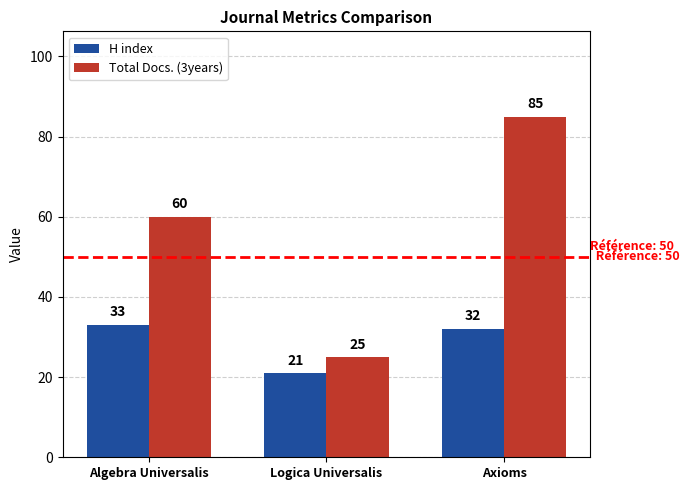

What is the sum of all H index values?

86